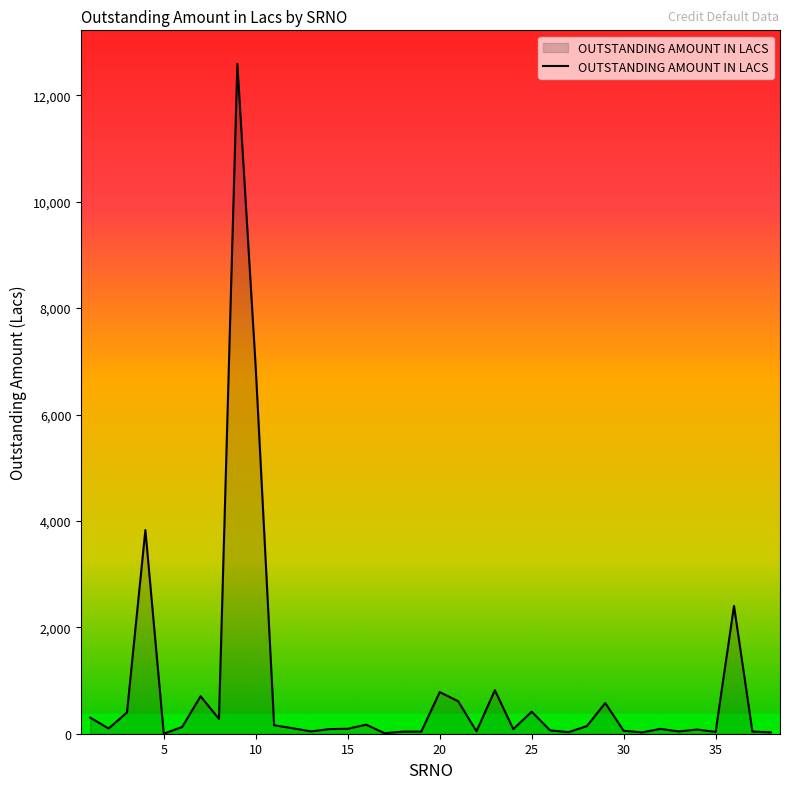

What is the greatest value displayed?

12592